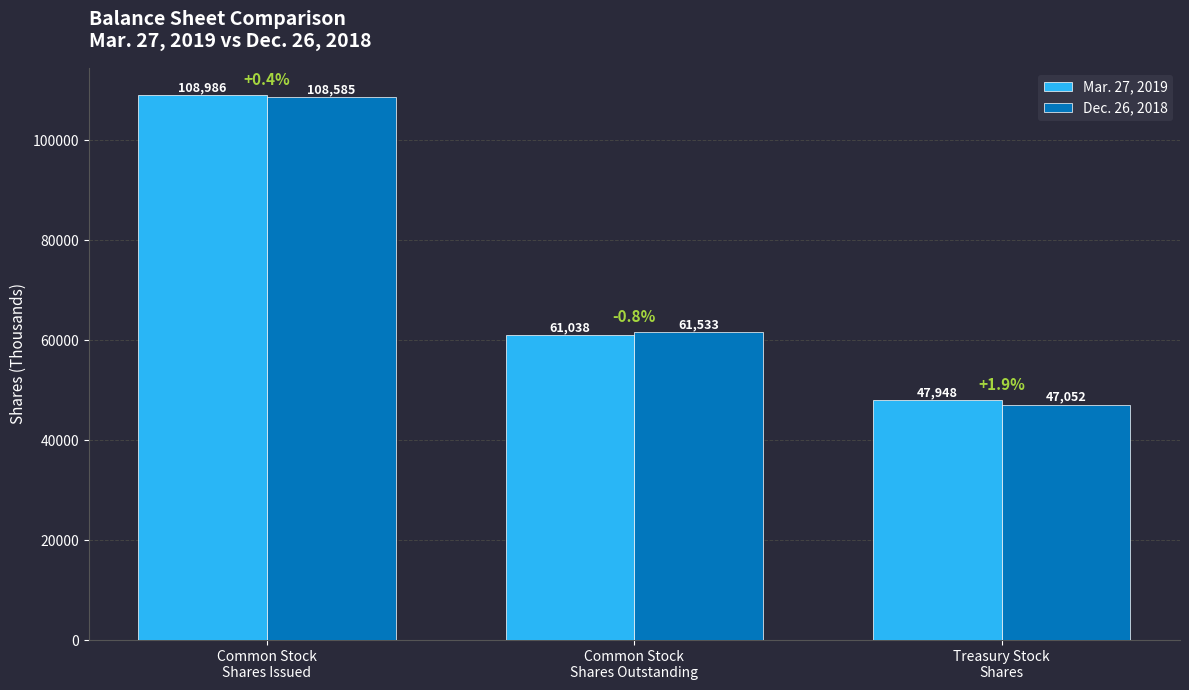

What is the highest value of the Dec. 26, 2018 series?

108585